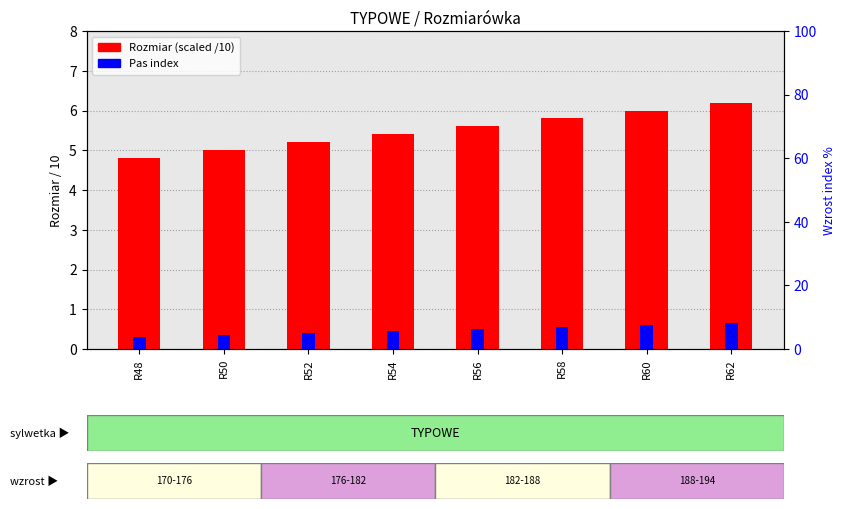

What is the value of the Pas index bar at the 1st from the left?

0.3